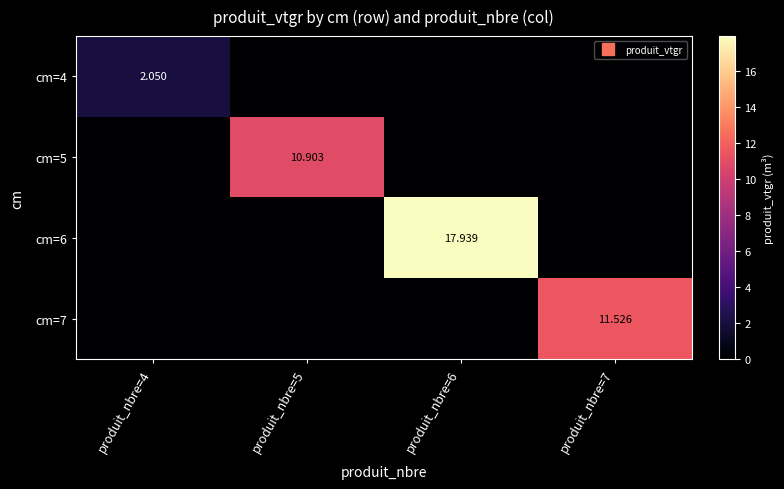

What is the average value of the cm=5 series?

2.7